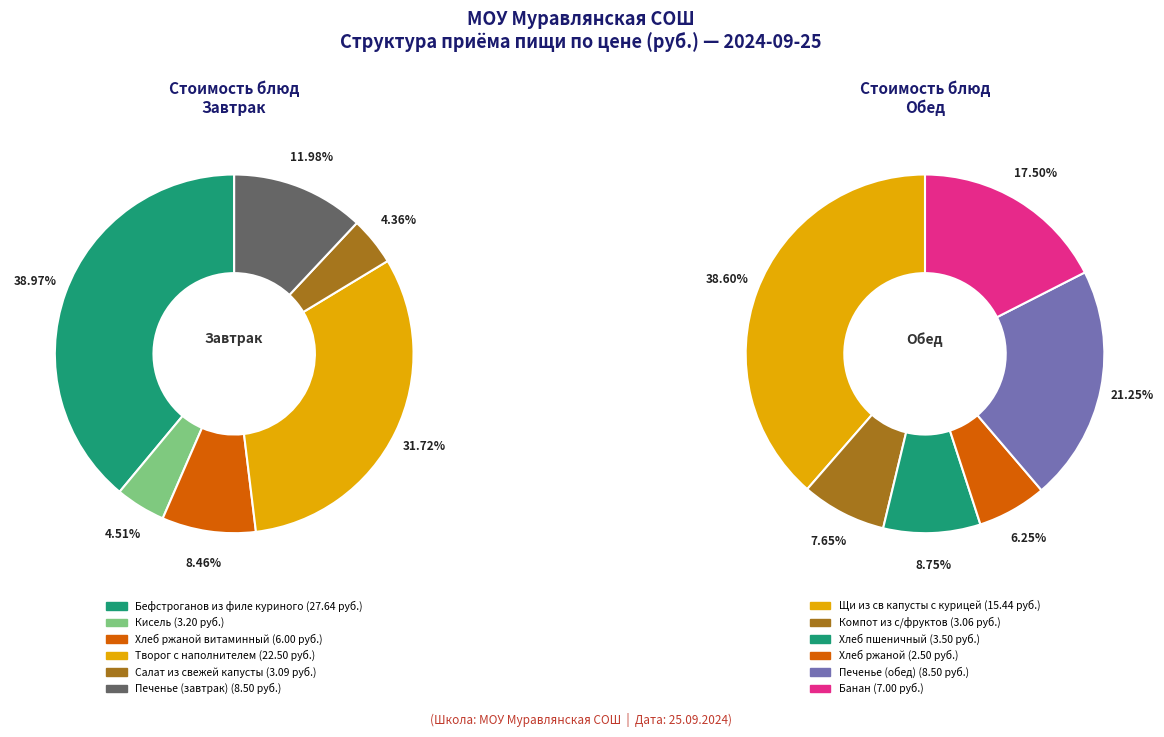

To the nearest percent, what percentage of the pie is 0?

39%